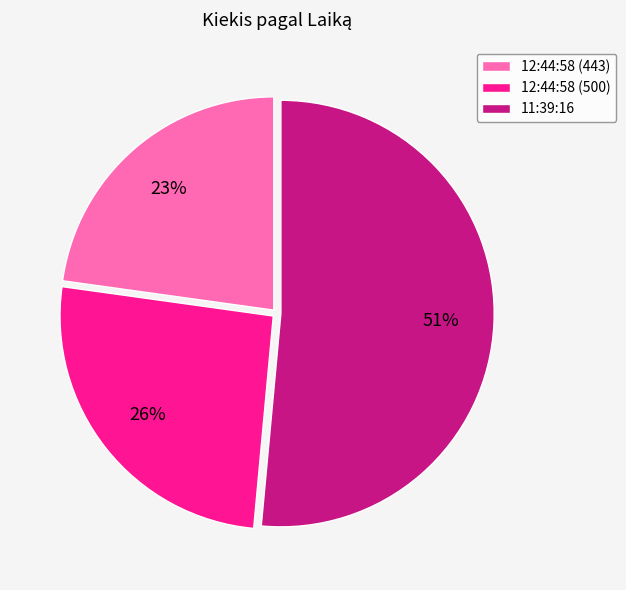

Does 12:44:58 (500) represent more than half of the total?

No